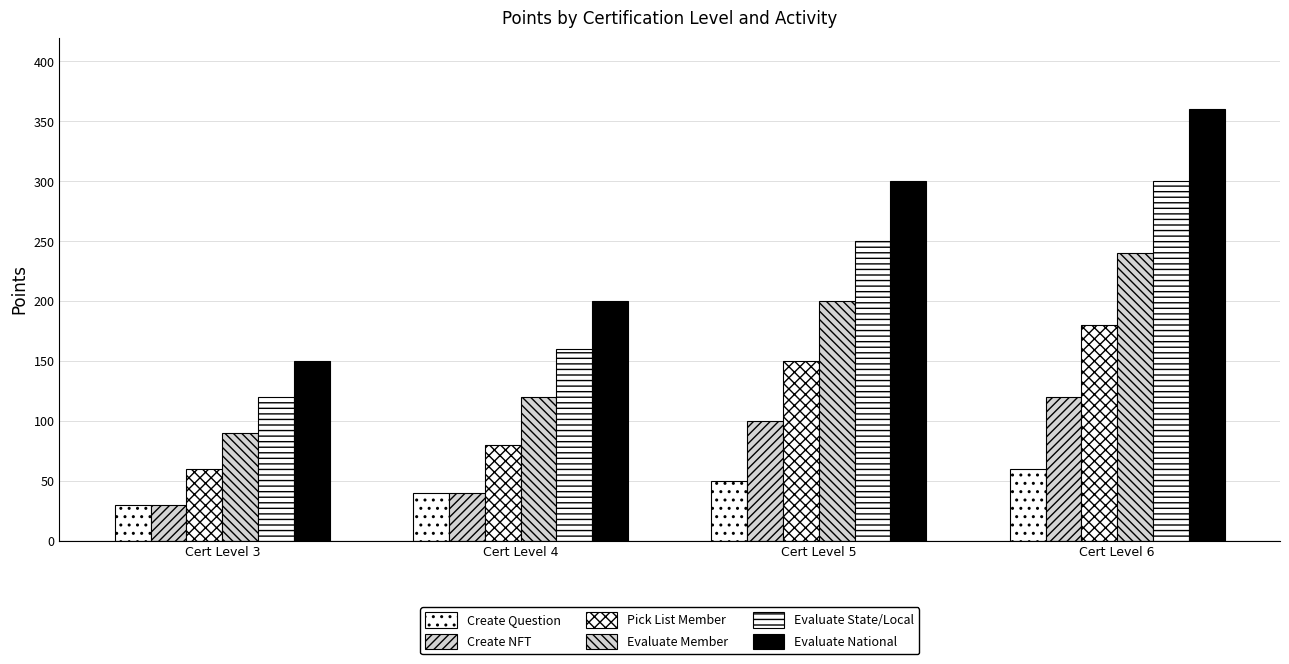

What is the difference between the second highest and minimum values in the Evaluate Member series?

110